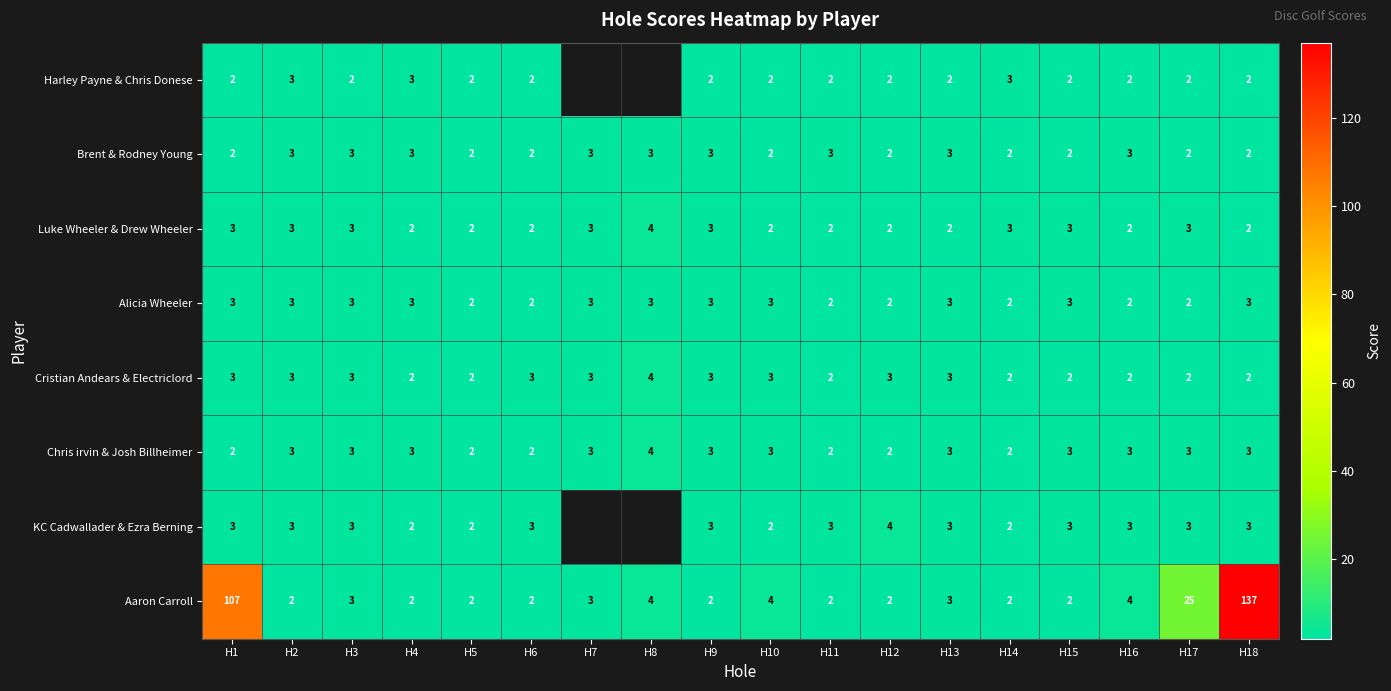

Is the value of Alicia Wheeler at H10 greater than the value of Harley Payne & Chris Donese at H5?

Yes